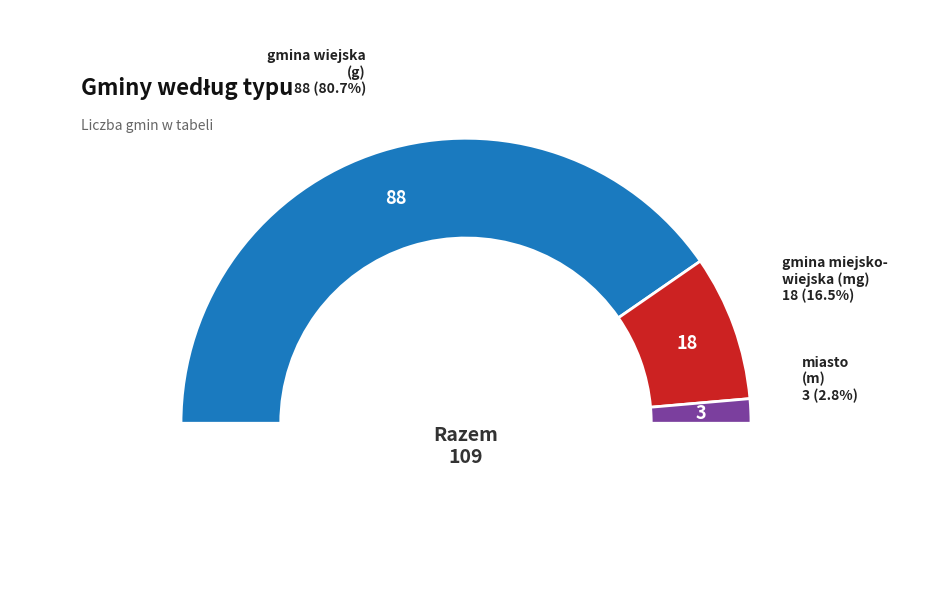

Which slice is the smallest?

m